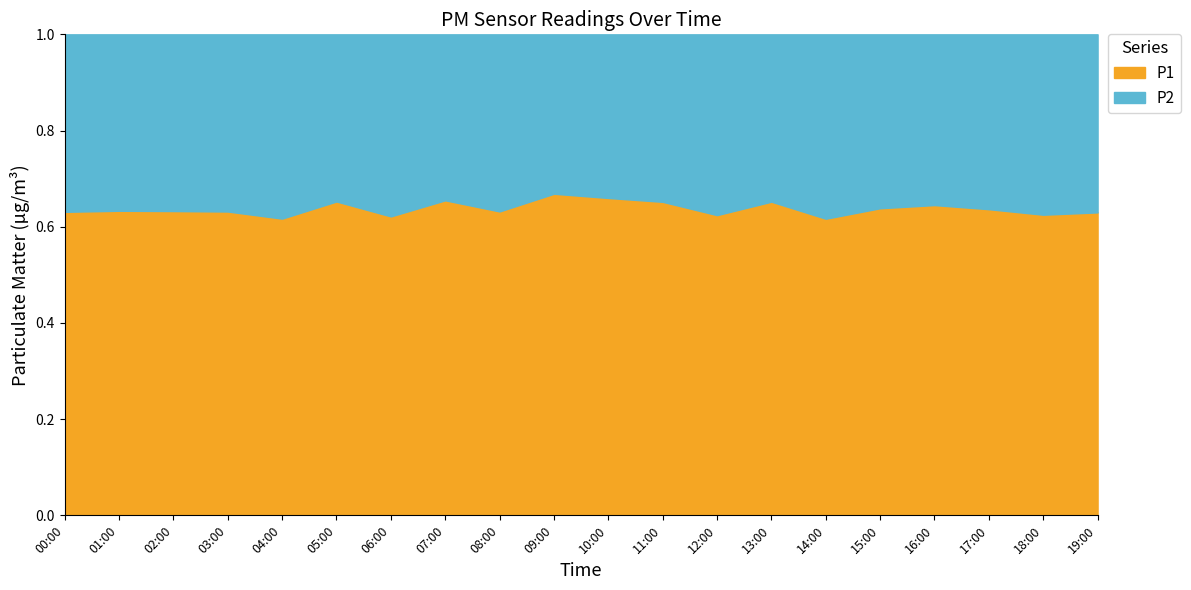

Reading right to left, what are all the values shown in this chart?

P1: 42.4	39.5	43.8	46.9	44.8	42.1	43.8	45.5	47.2	51.9	49.6	41.7	47.6	44.0	46.1	41.3	46.3	48.7	45.9	43.1
P2: 24.9	23.7	25.0	25.8	25.4	26.2	23.4	27.4	25.2	26.8	24.6	24.3	25.1	26.8	24.6	25.6	27.0	28.3	26.6	25.2